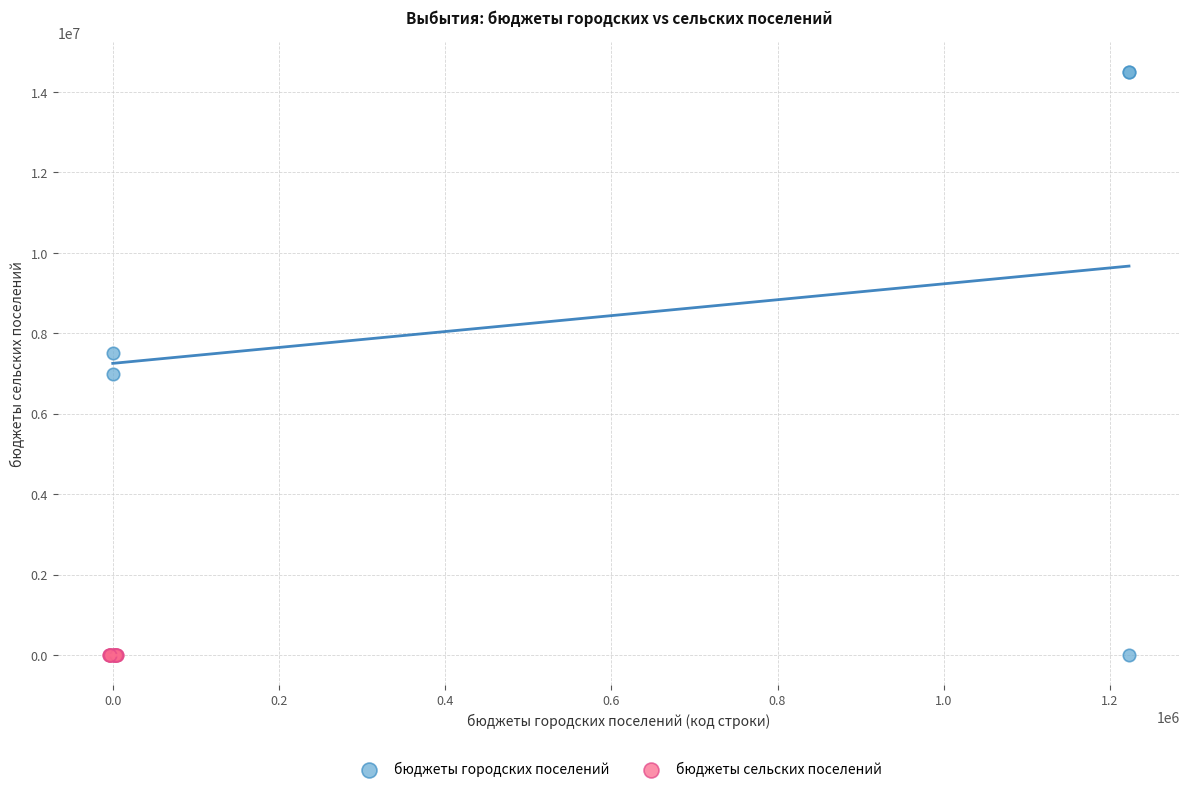

Which series has the widest spread of Y values?

бюджеты городских поселений